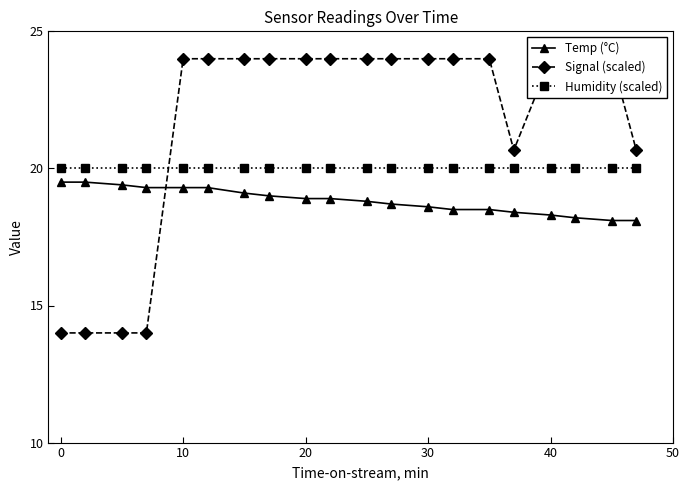

What is the greatest value displayed?

24.0